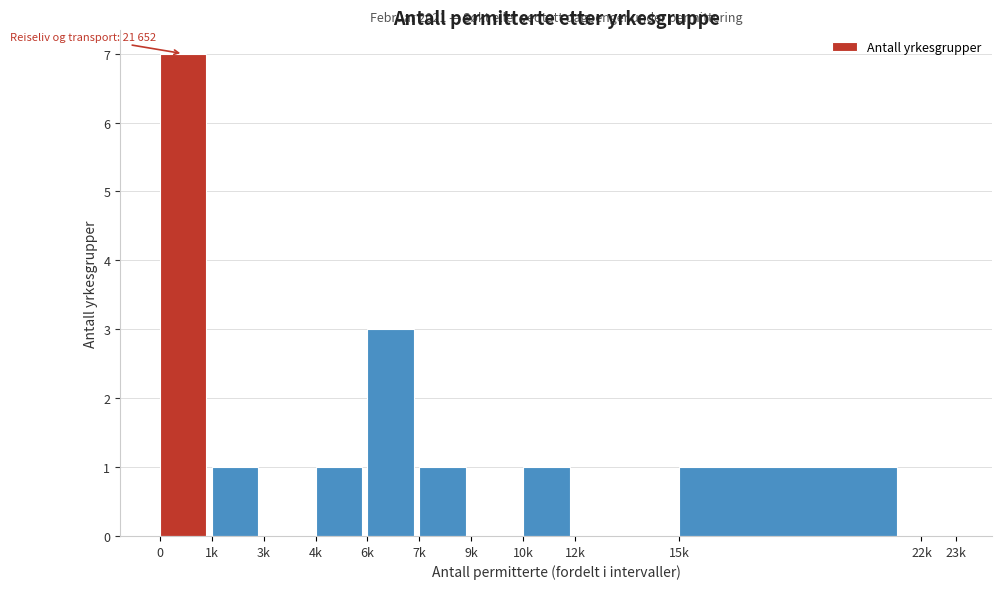

Reading right to left, extract all data points from this chart.

22k=0	15k=1	12k=0	10k=1	9k=0	7k=1	6k=3	4k=1	3k=0	1k=1	0=7